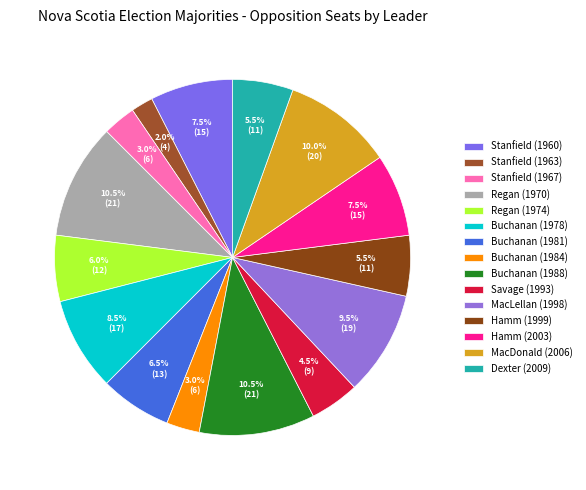

What is the change in value from Stanfield (1963) to Hamm (2003)?

+11